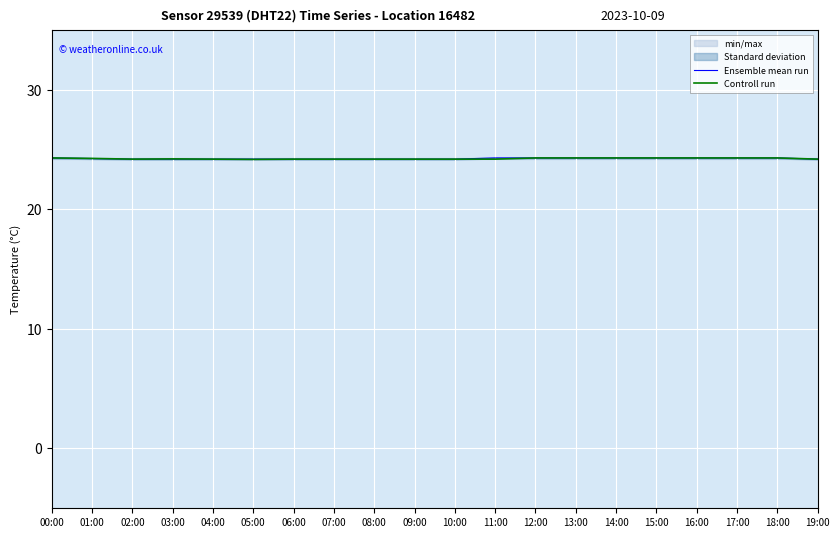

Between 03:00 and 18:00, which is larger?

18:00